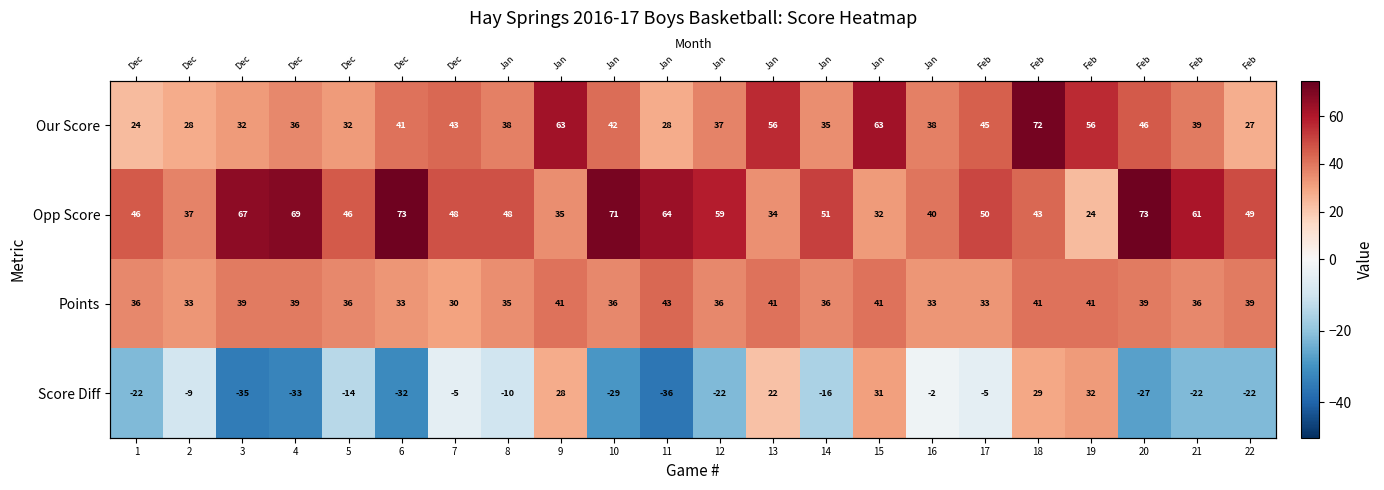

What is the total value across all series at 3?

103